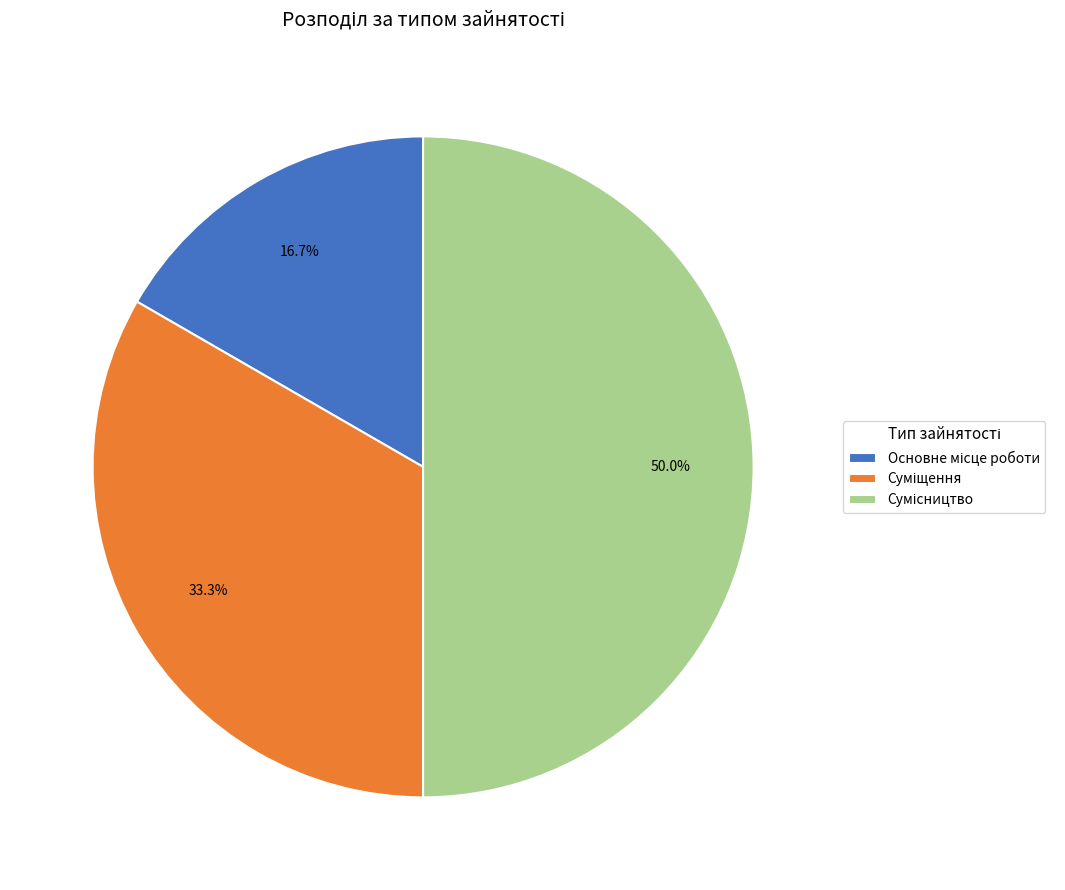

Count the number of slices in the pie.

3